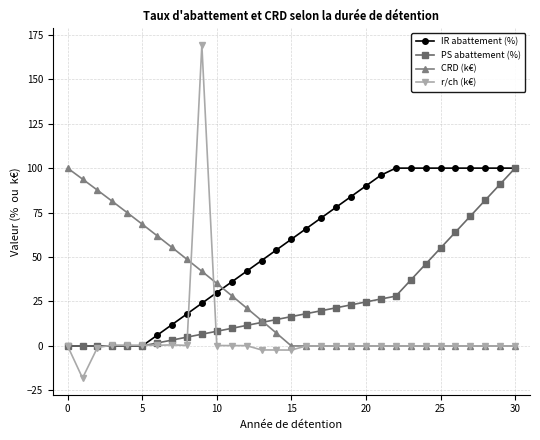

What is the sum of all PS abattement (%) values?

800.4